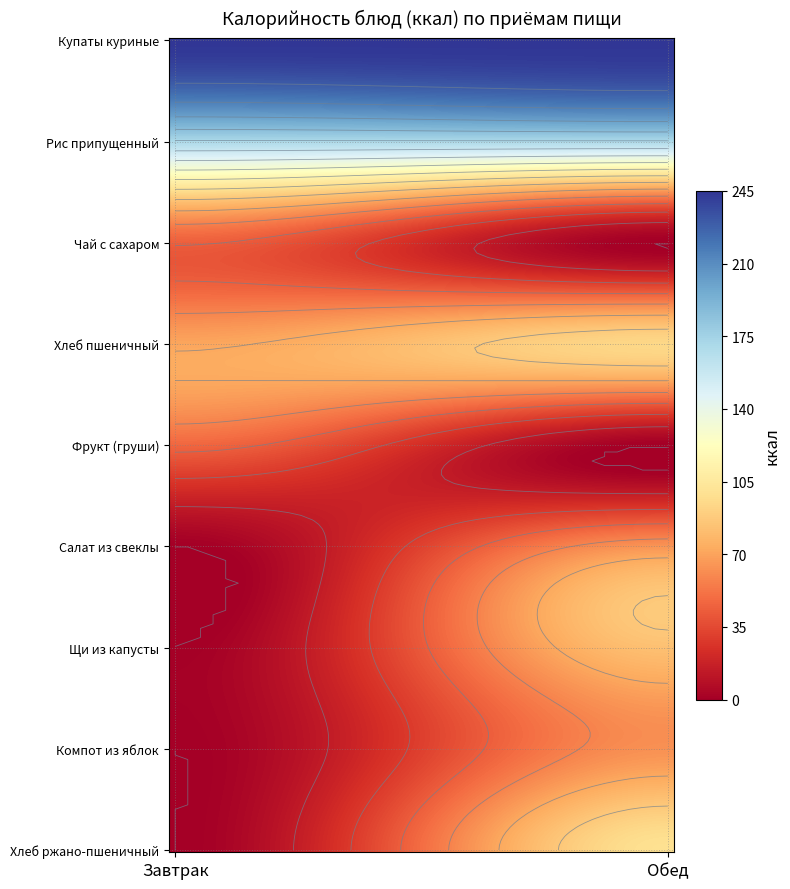

Rank the series by their maximum value, from lowest to highest.

Чай с сахаром, Фрукт (груши), Компот из яблок, Салат из свеклы, Щи из капусты, Хлеб пшеничный, Хлеб ржано-пшеничный, Рис припущенный, Купаты куриные